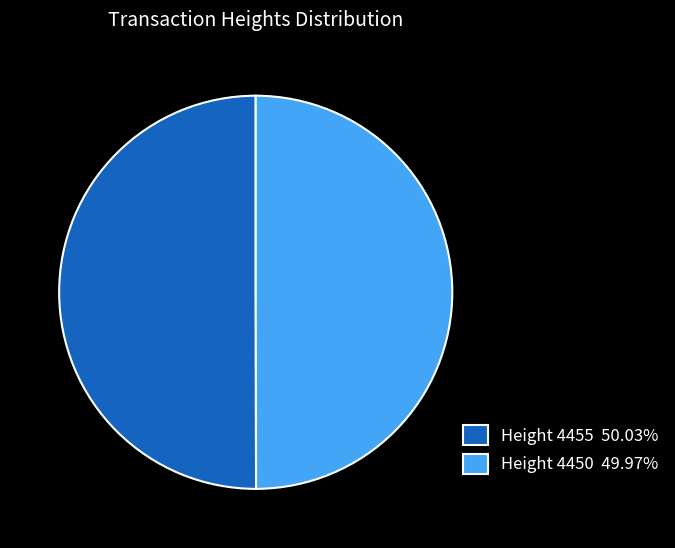

What is the ratio of the value at Height 4455 50.03% to the value at Height 4450 49.97%?

1.0